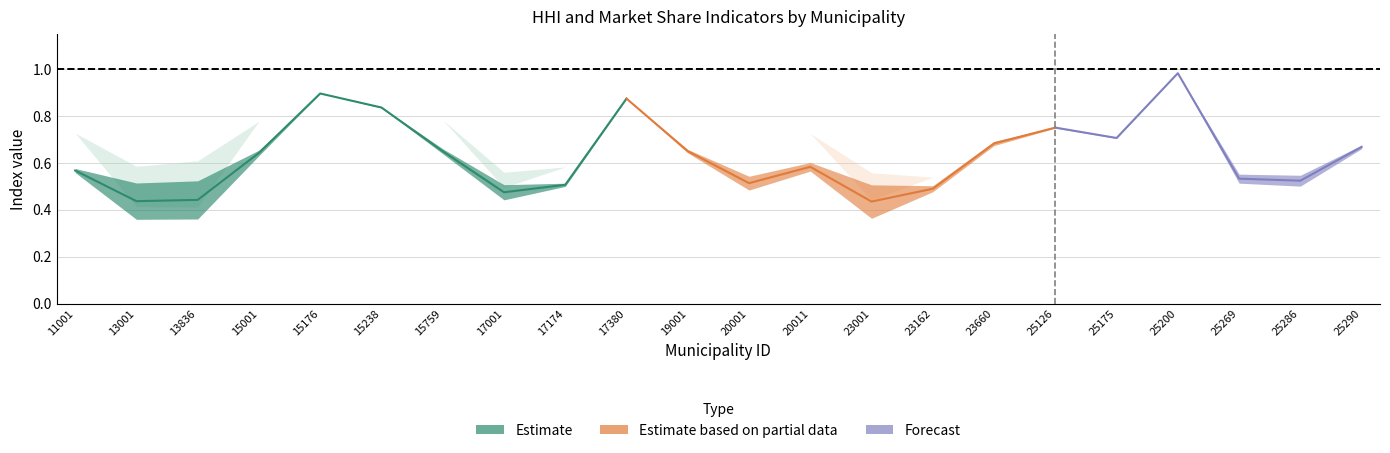

What is the approximate value of IHH_POSTERIOR at 15001?

0.7